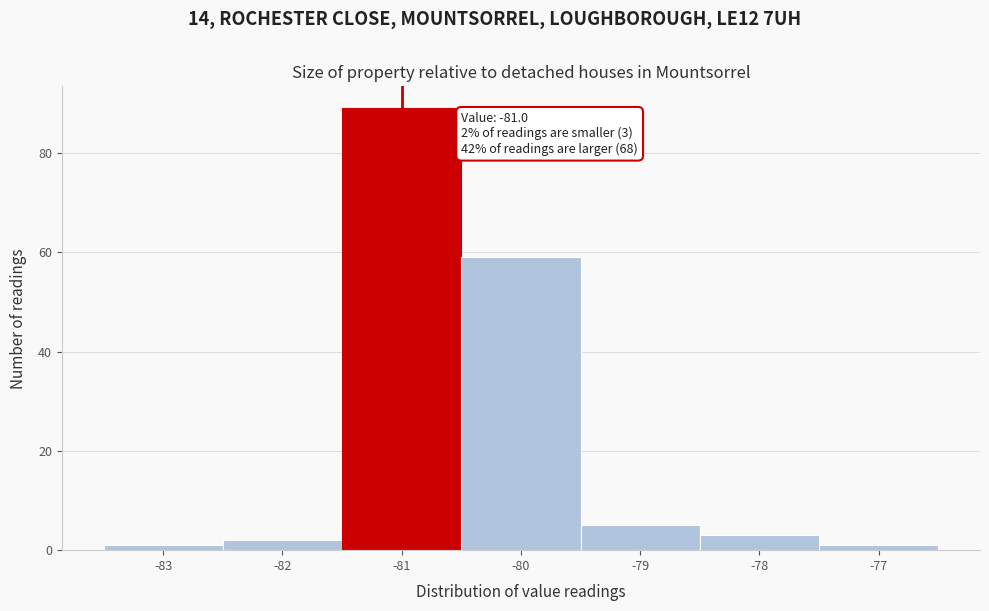

Over which range of the x-axis is the bar tallest?

-81.5 to -80.5